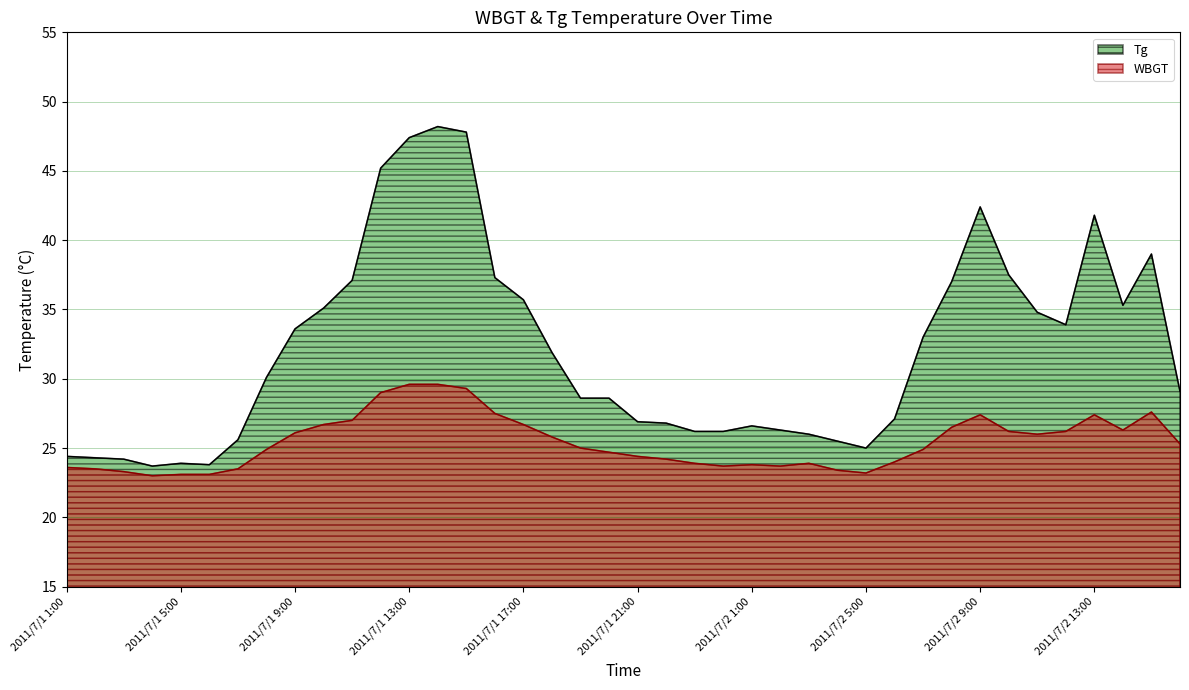

What is the minimum value for Tg?

23.7